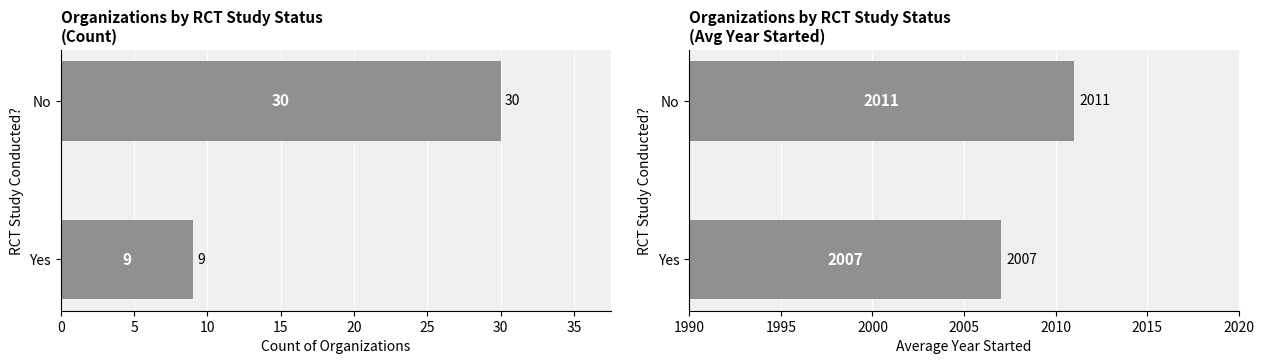

What is the difference between the maximum and minimum values in the Count series?

21